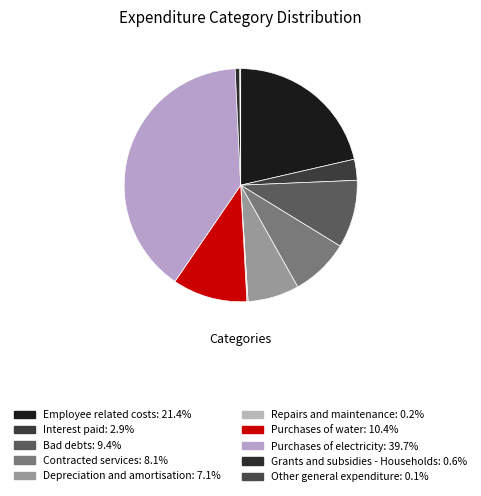

Does any single category account for the majority?

No